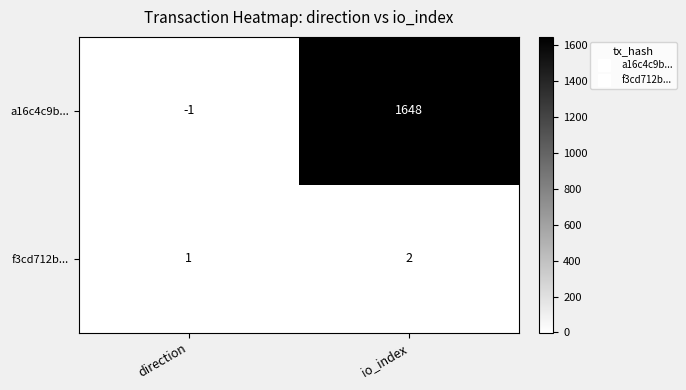

At which label is a16c4c9b... closest to 823?

direction